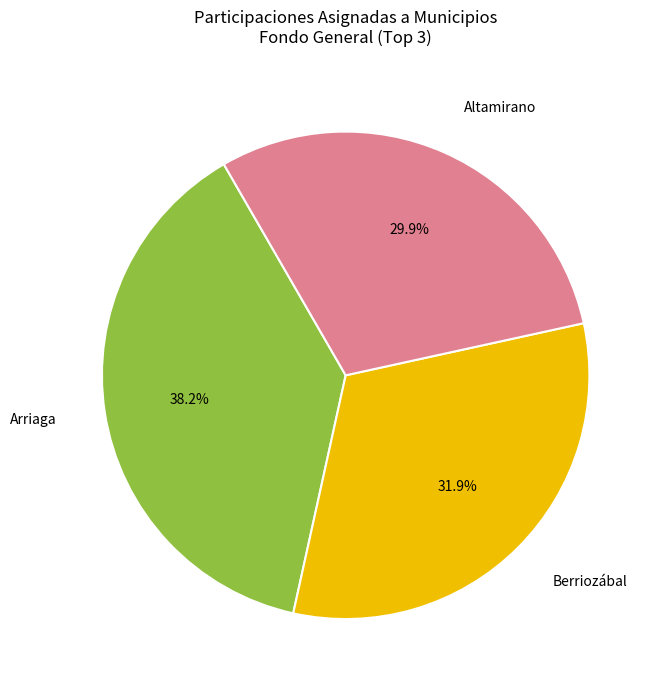

What is the ratio of the value at Berriozábal to the value at Arriaga?

0.8